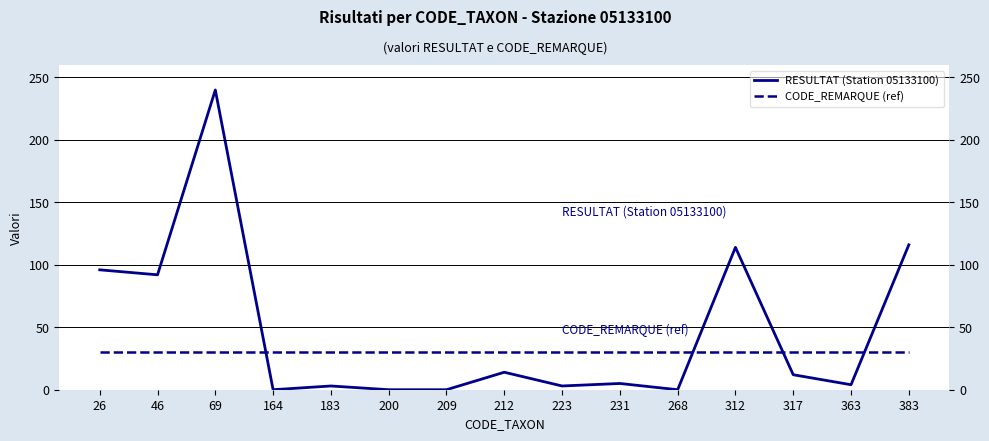

What is the spread (max minus min) of values at 183?

27